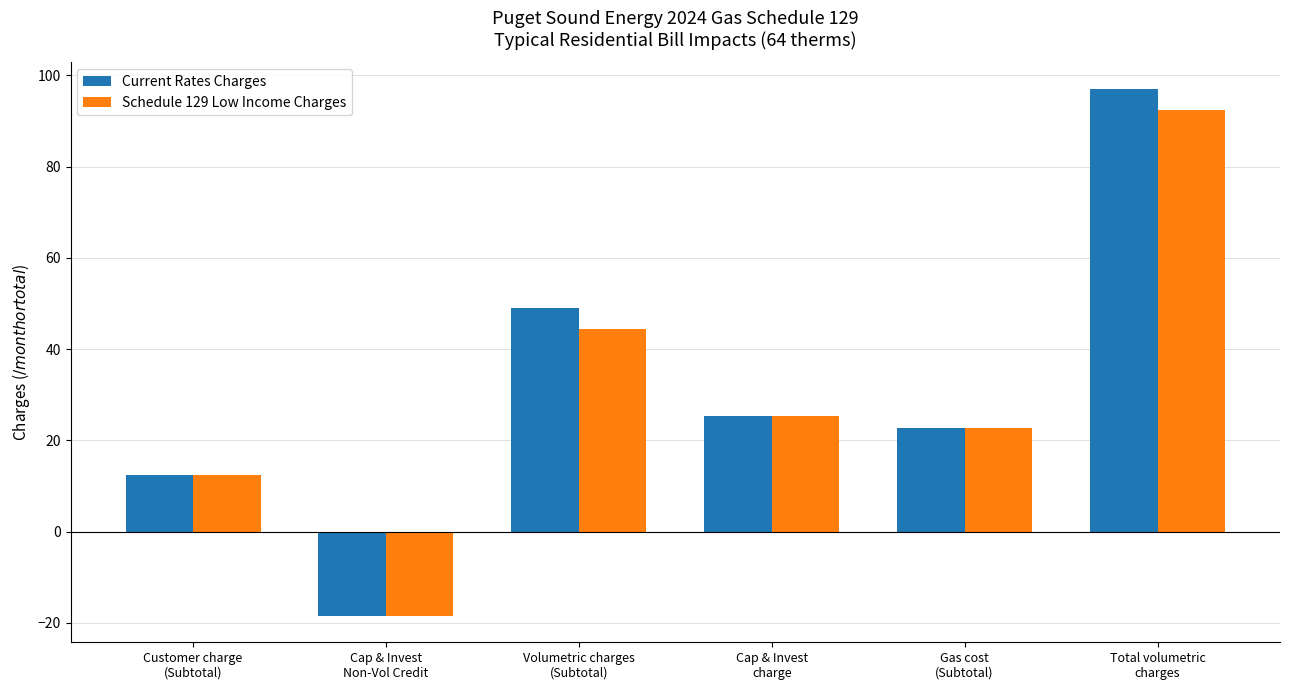

At which category does the chart reach its peak across all series?

Total volumetric
charges